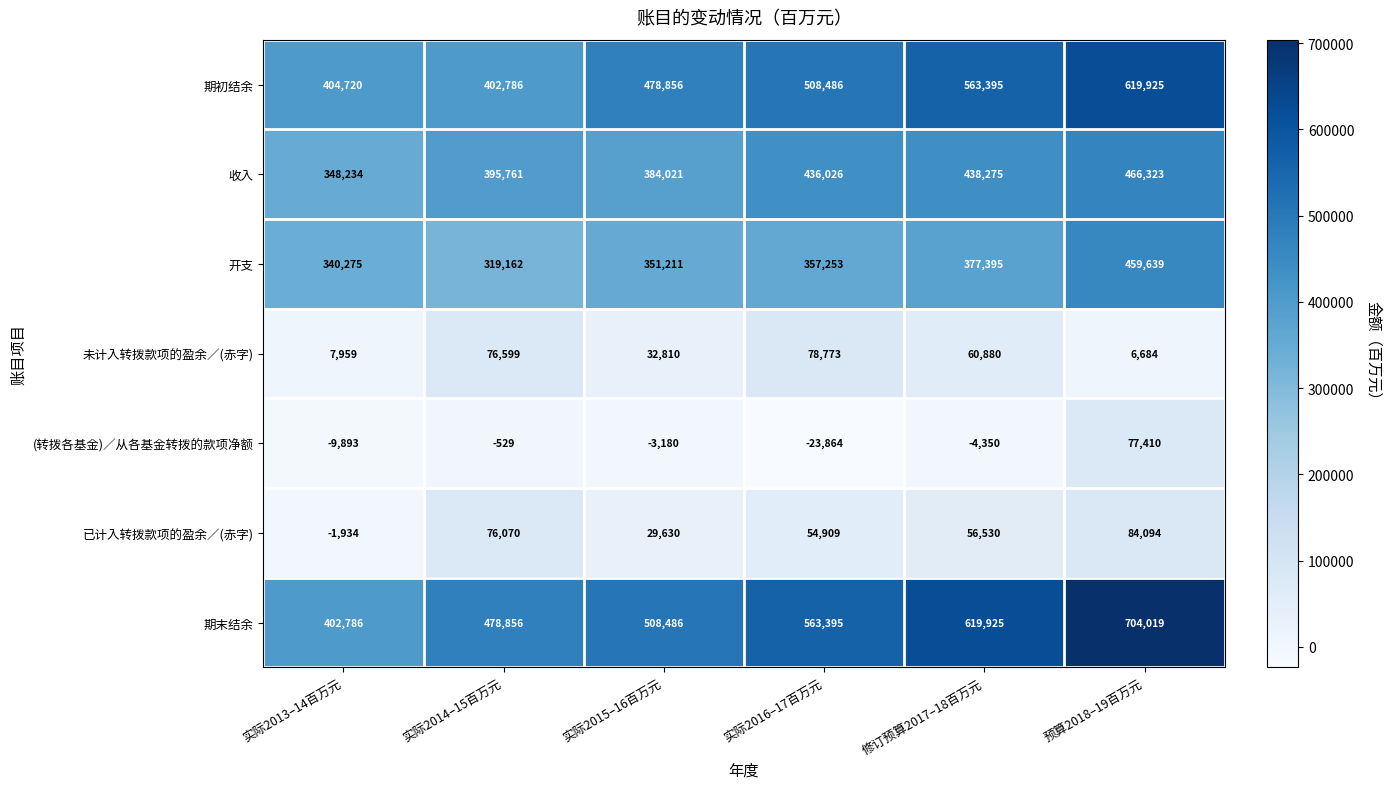

Count the number of categories in the chart.

6